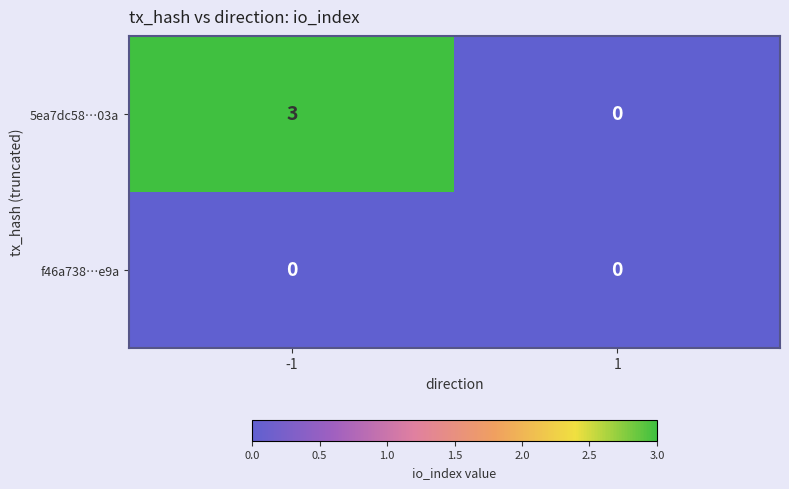

At -1, list the series in order from largest to smallest.

5ea7dc58…03a, f46a738…e9a